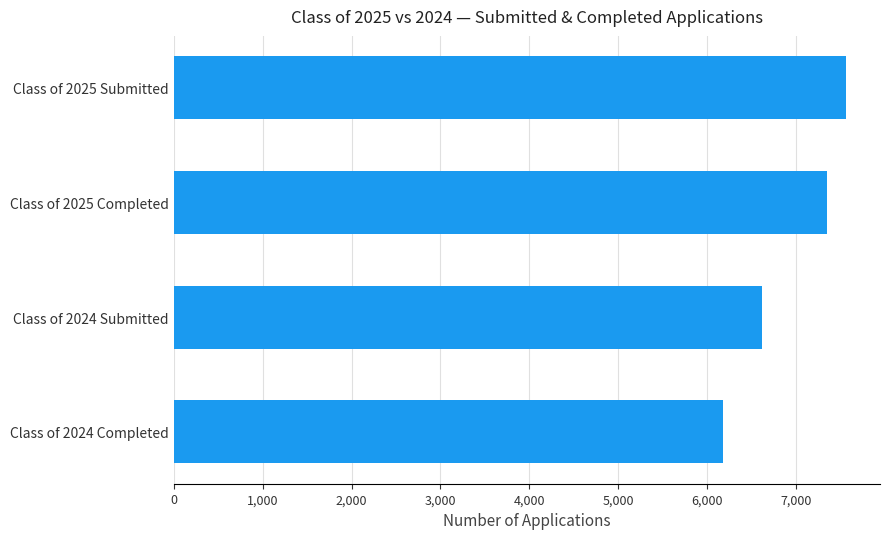

At which label is the value closest to 6874?

Class of 2024 Submitted